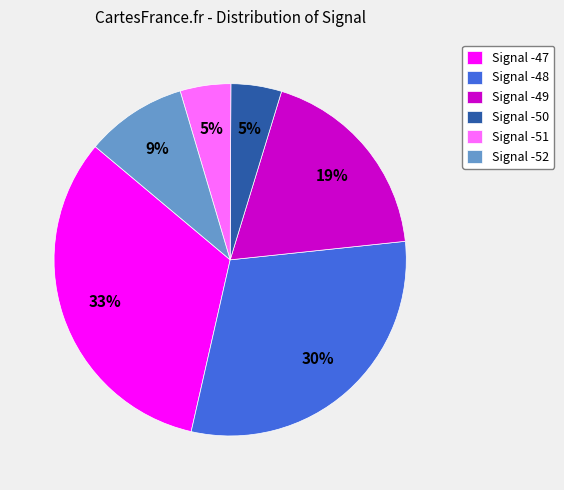

Do Signal -49 and Signal -48 together represent more than half of the pie?

No